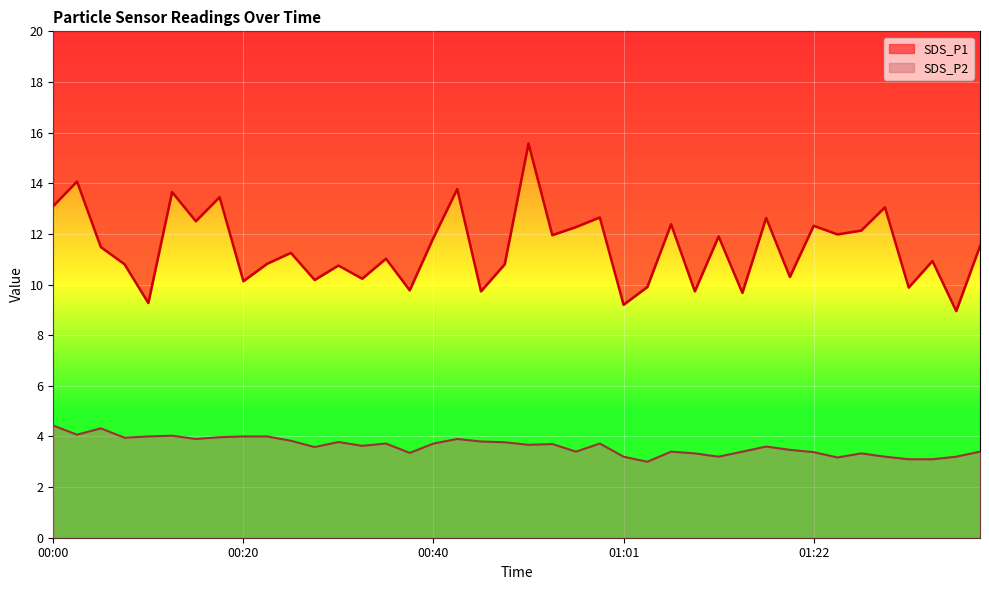

Is the value of SDS_P1 at 00:53 greater than the value of SDS_P2 at 01:32?

Yes